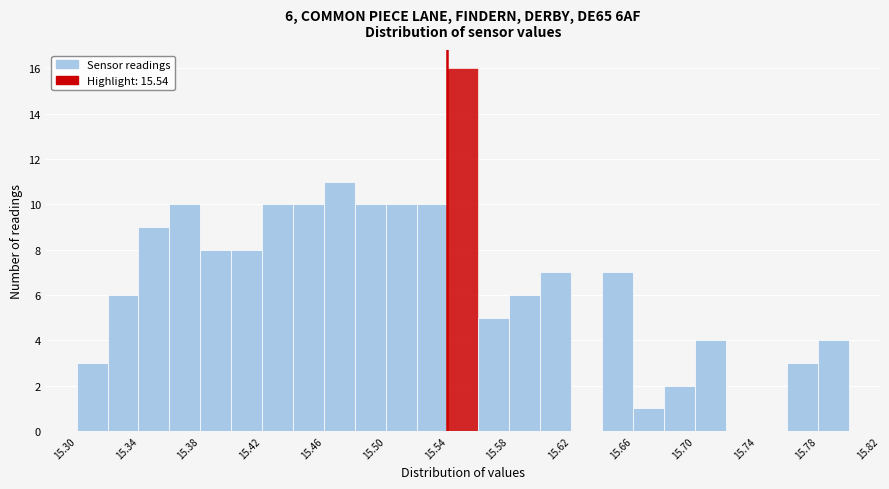

Which range on the x-axis has the tallest bar?

15.54 to 15.56